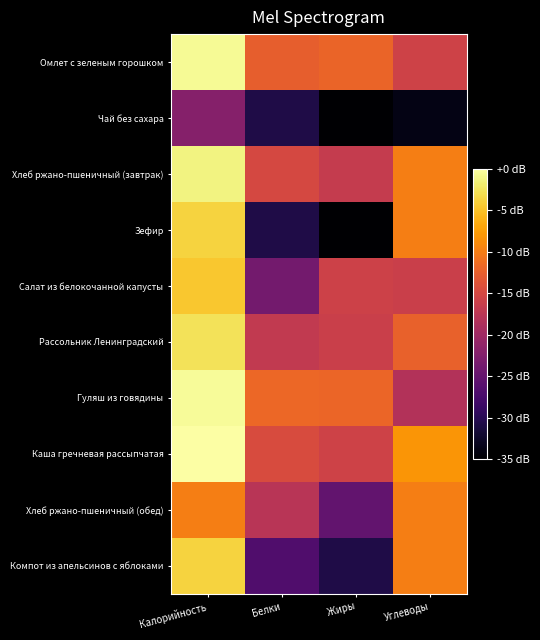

Reading right to left, list all the values displayed in this chart.

Омлет с зеленым горошком: Углеводы=-15.6	Жиры=-12.2	Белки=-12.6	Калорийность=-0.6
Чай без сахара: Углеводы=-33.7	Жиры=-83.7	Белки=-30.7	Калорийность=-22.2
Хлеб ржано-пшеничный (завтрак): Углеводы=-9.9	Жиры=-16.6	Белки=-14.9	Калорийность=-1.4
Зефир: Углеводы=-9.9	Жиры=-83.7	Белки=-30.7	Калорийность=-3.8
Салат из белокочанной капусты: Углеводы=-16.1	Жиры=-15.8	Белки=-23.7	Калорийность=-4.6
Рассольник Ленинградский: Углеводы=-12.4	Жиры=-16.1	Белки=-16.9	Калорийность=-2.7
Гуляш из говядины: Углеводы=-18.2	Жиры=-12.0	Белки=-11.8	Калорийность=-0.5
Каша гречневая рассыпчатая: Углеводы=-8.1	Жиры=-15.7	Белки=-14.5	Калорийность=0.0
Хлеб ржано-пшеничный (обед): Углеводы=-9.9	Жиры=-25.2	Белки=-17.7	Калорийность=-9.9
Компот из апельсинов с яблоками: Углеводы=-9.9	Жиры=-30.7	Белки=-26.7	Калорийность=-3.8